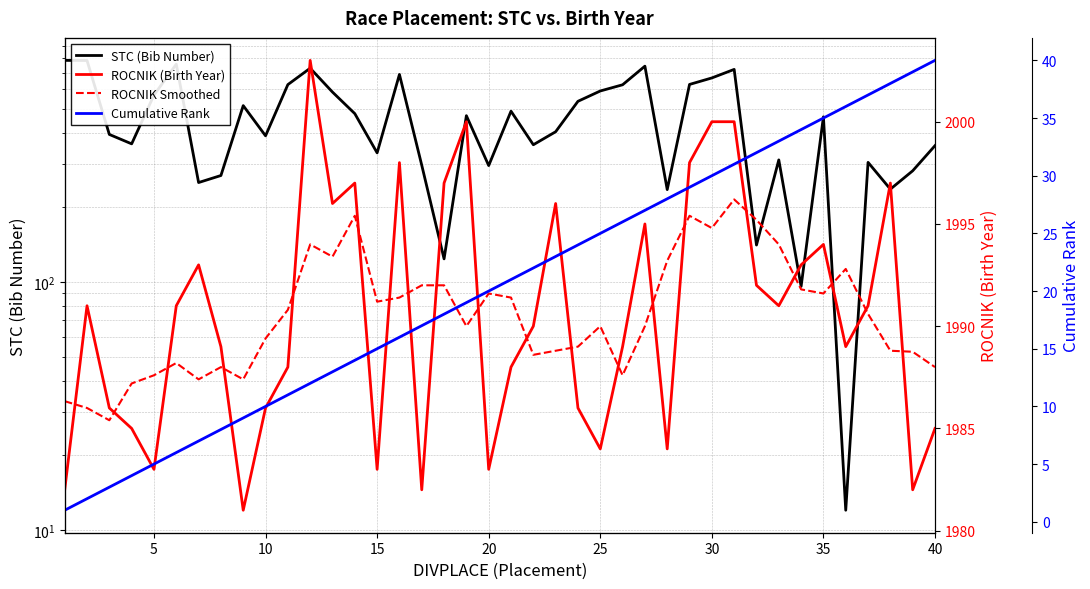

True or false: ROCNIK (Birth Year) and Cumulative Rank cross at least once.

False